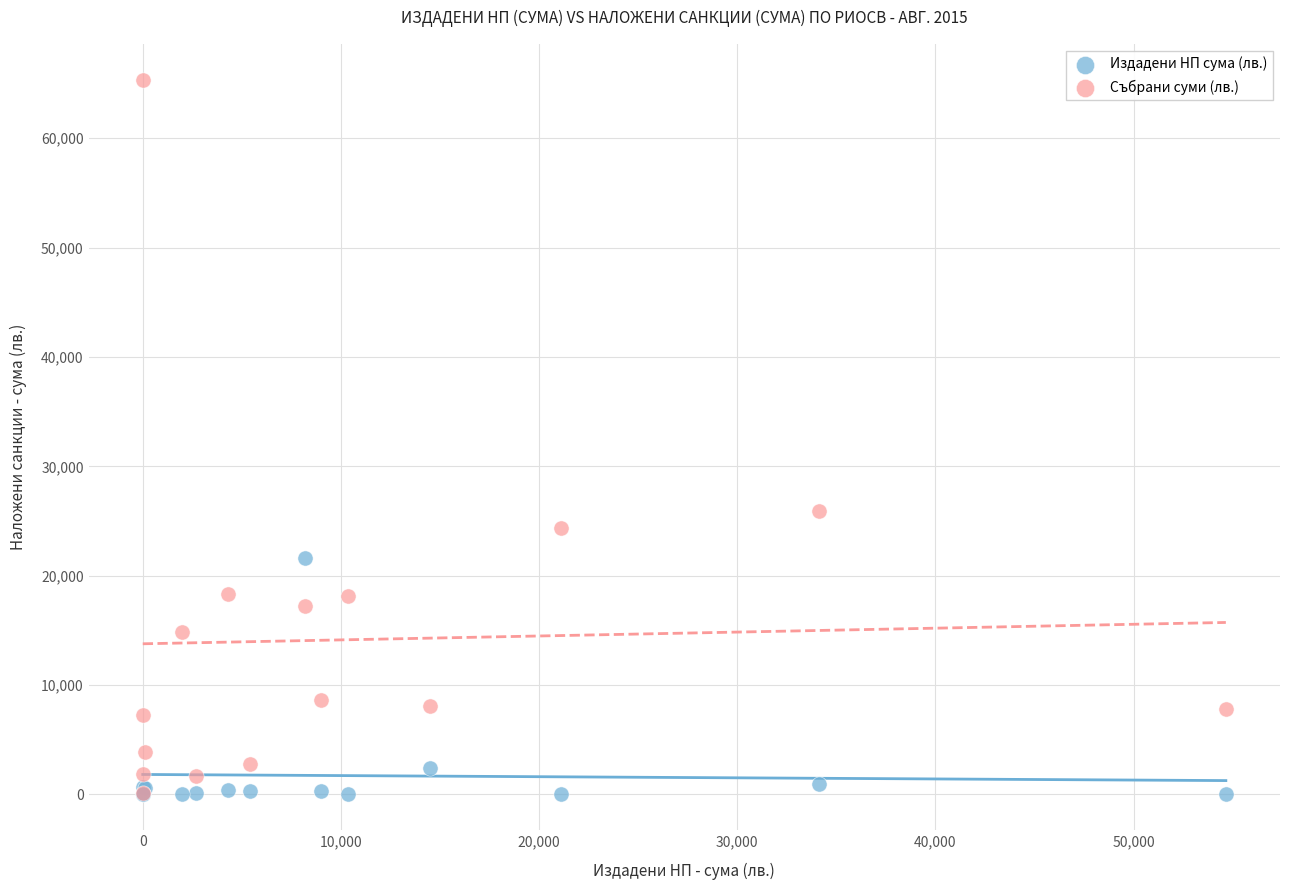

Across all series, what Y value is closest to 32676?

25873.0